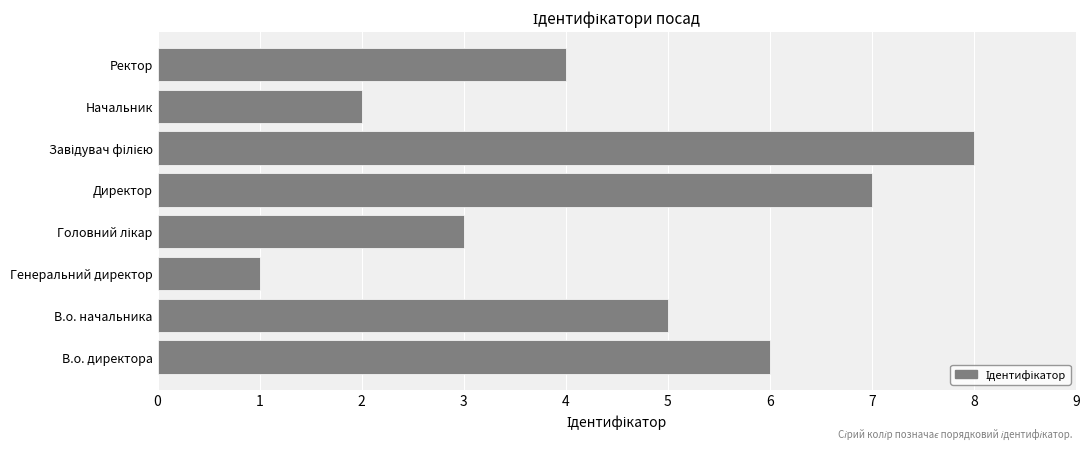

What value does the data have at В.о. директора?

6